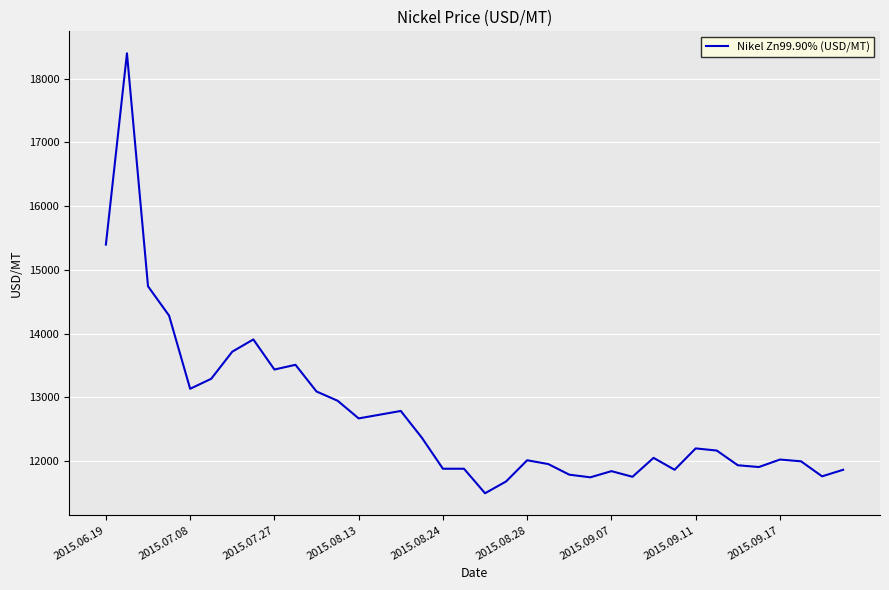

What is the greatest value displayed?

18398.7